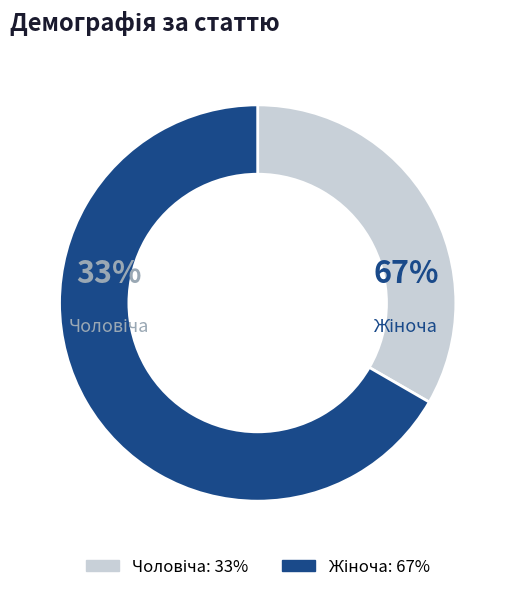

The Жіноча slice represents 67% of the pie. True or false?

True